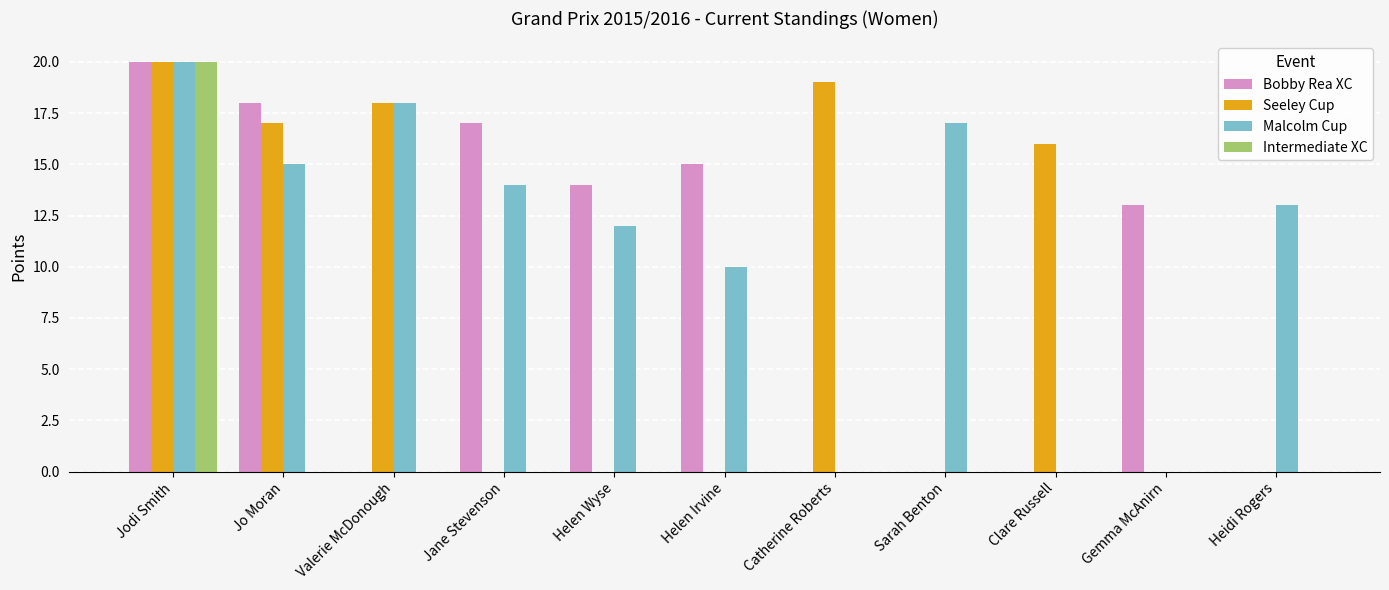

At which label does Bobby Rea XC first exceed 13?

Jodi Smith